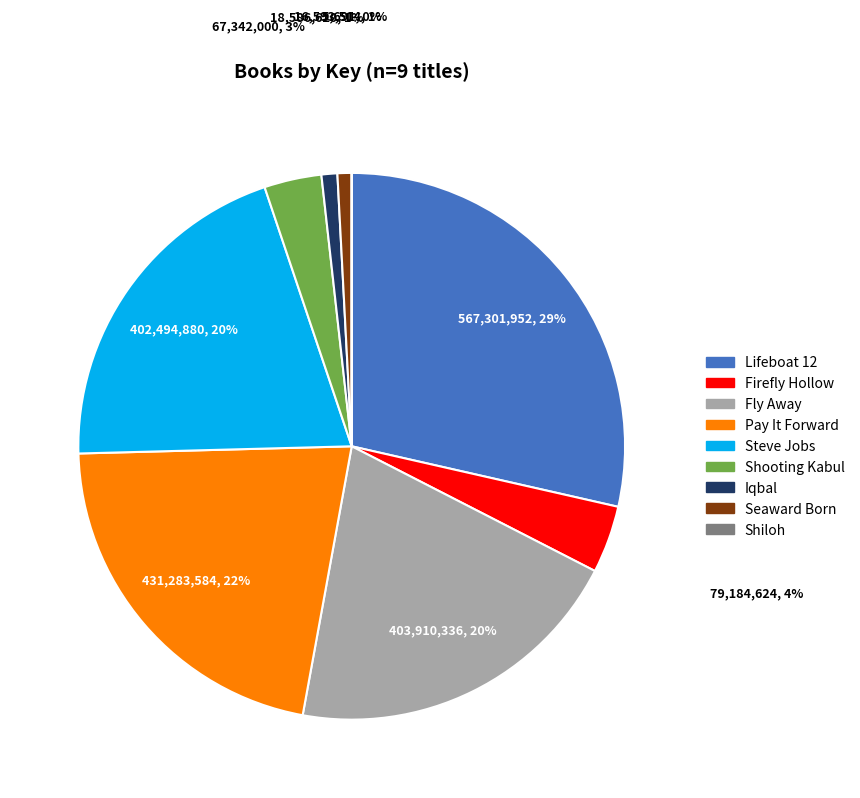

Which has a higher value, Steve Jobs or Seaward Born?

Steve Jobs